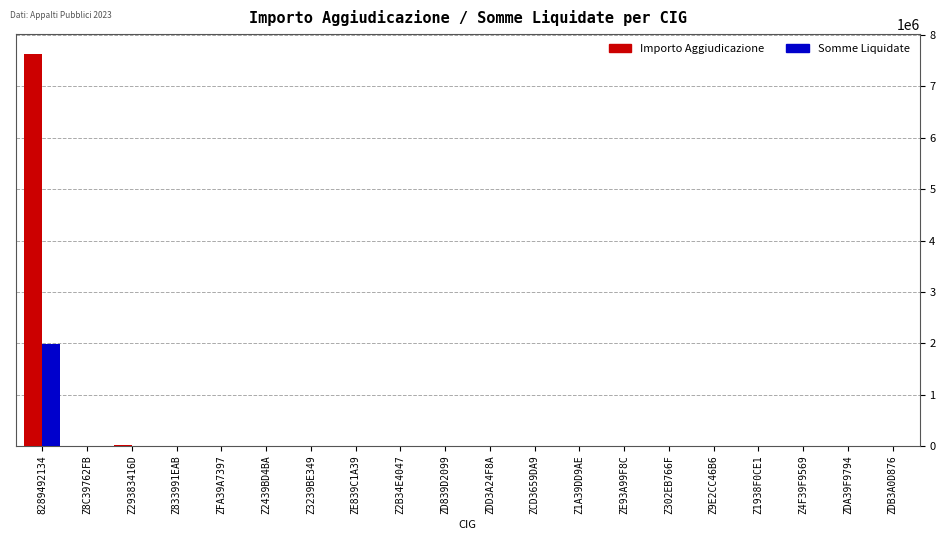

Where is Importo Aggiudicazione nearest to the value 3818140?

Z29383416D